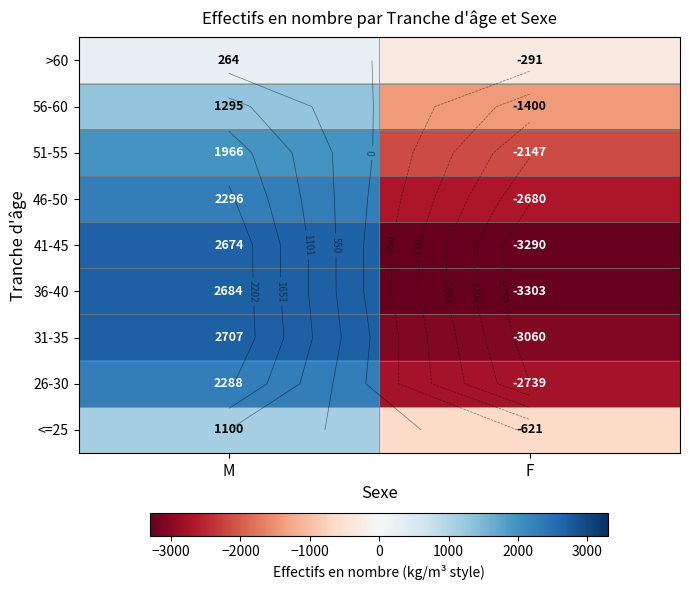

How many values in >60 are above zero?

1